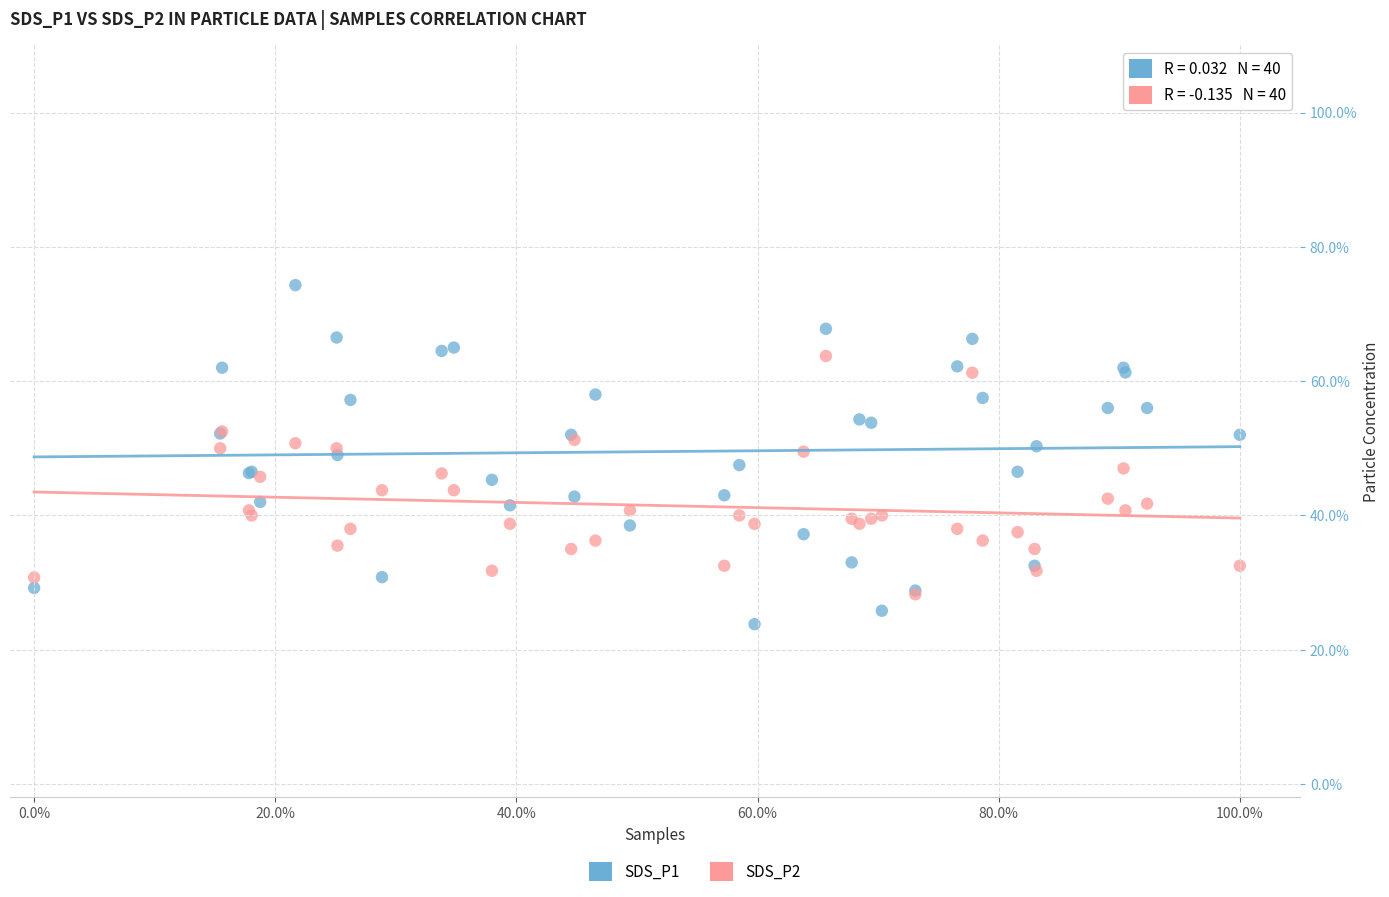

Which series has the largest Y range (max minus min)?

SDS_P1